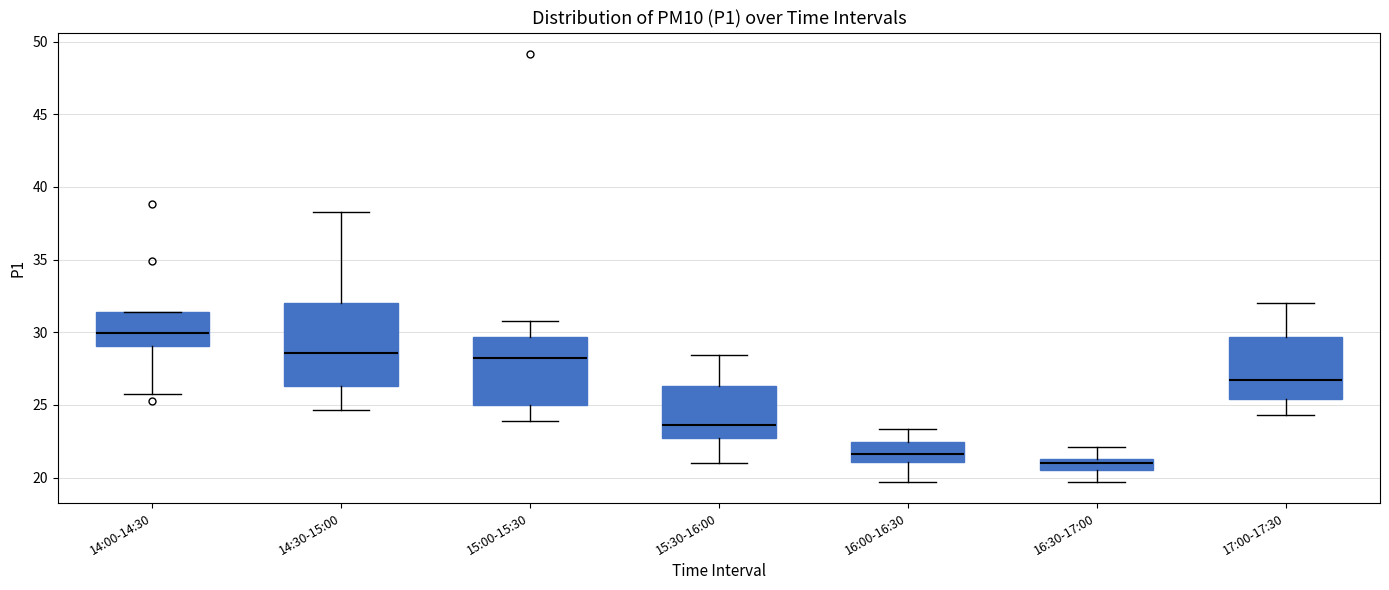

Comparing the boxes themselves (not the whiskers), which one is the tallest?

14:30-15:00